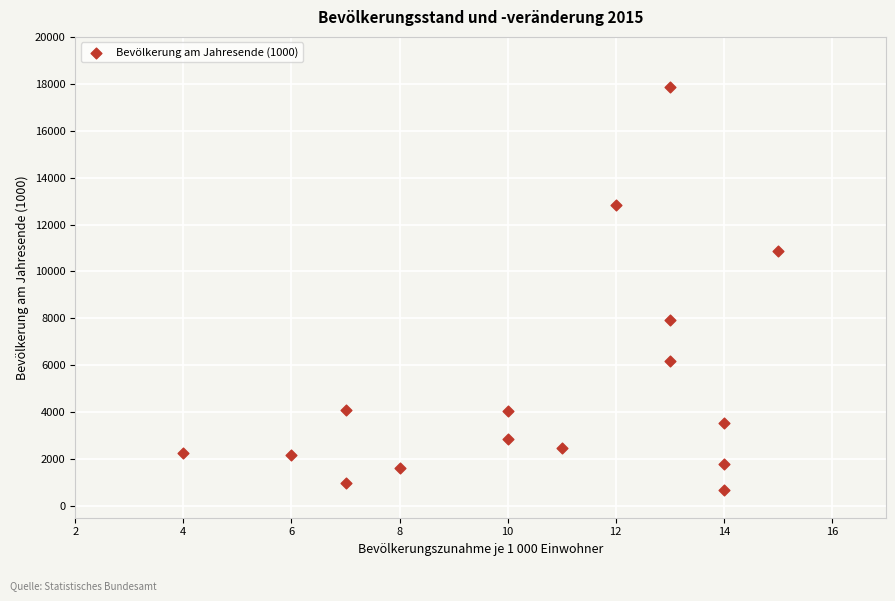

What Y value in the scatter plot is closest to 9268?

7926.6